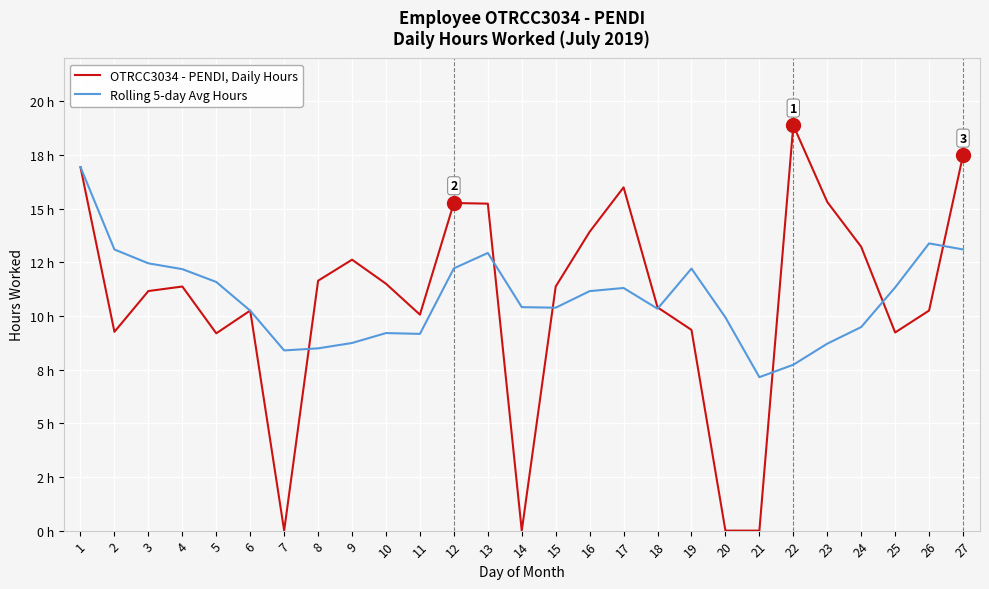

Reading right to left, transcribe all the data shown in this chart.

OTRCC3034 - PENDI, Daily Hours: 17.5	10.2	9.2	13.2	15.3	18.9	0.0	0.0	9.3	10.4	16.0	13.9	11.4	0.0	15.2	15.3	10.1	11.5	12.6	11.6	0.0	10.2	9.2	11.4	11.2	9.3	16.9
Rolling 5-day Avg Hours: 13.1	13.4	11.3	9.5	8.7	7.7	7.1	9.9	12.2	10.3	11.3	11.2	10.4	10.4	12.9	12.2	9.2	9.2	8.7	8.5	8.4	10.2	11.6	12.2	12.4	13.1	16.9